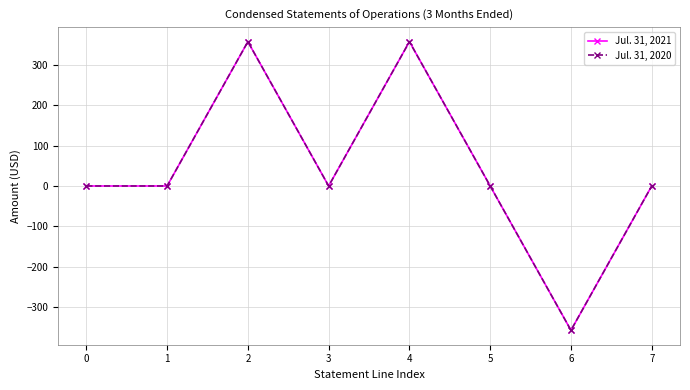

What is the value of the Jul. 31, 2020 point at the 5th from the left?

357